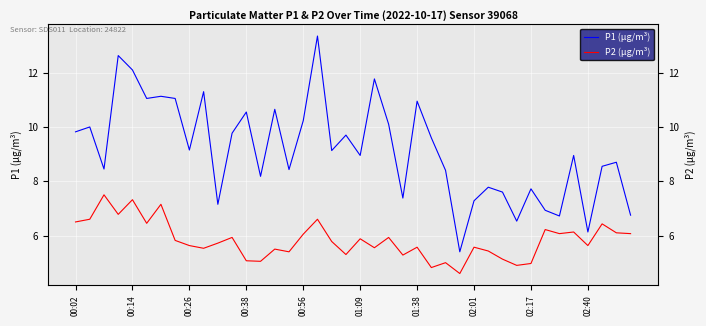

What is the highest value of the P2 (µg/m³) series?

7.5